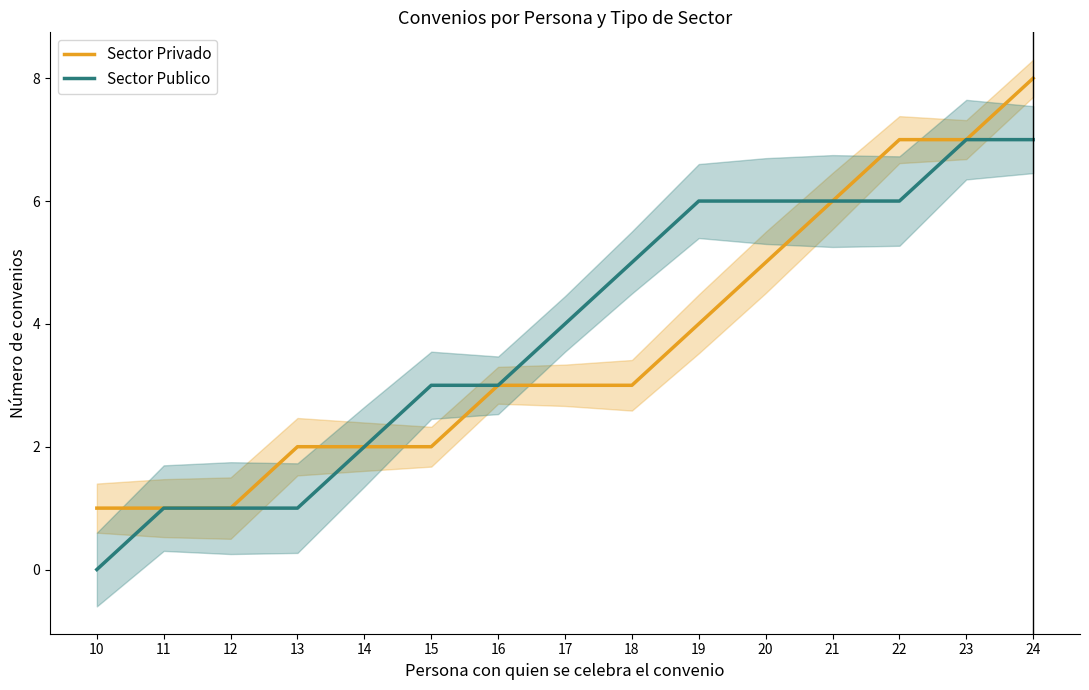

What is the spread (max minus min) of values at 22?

1